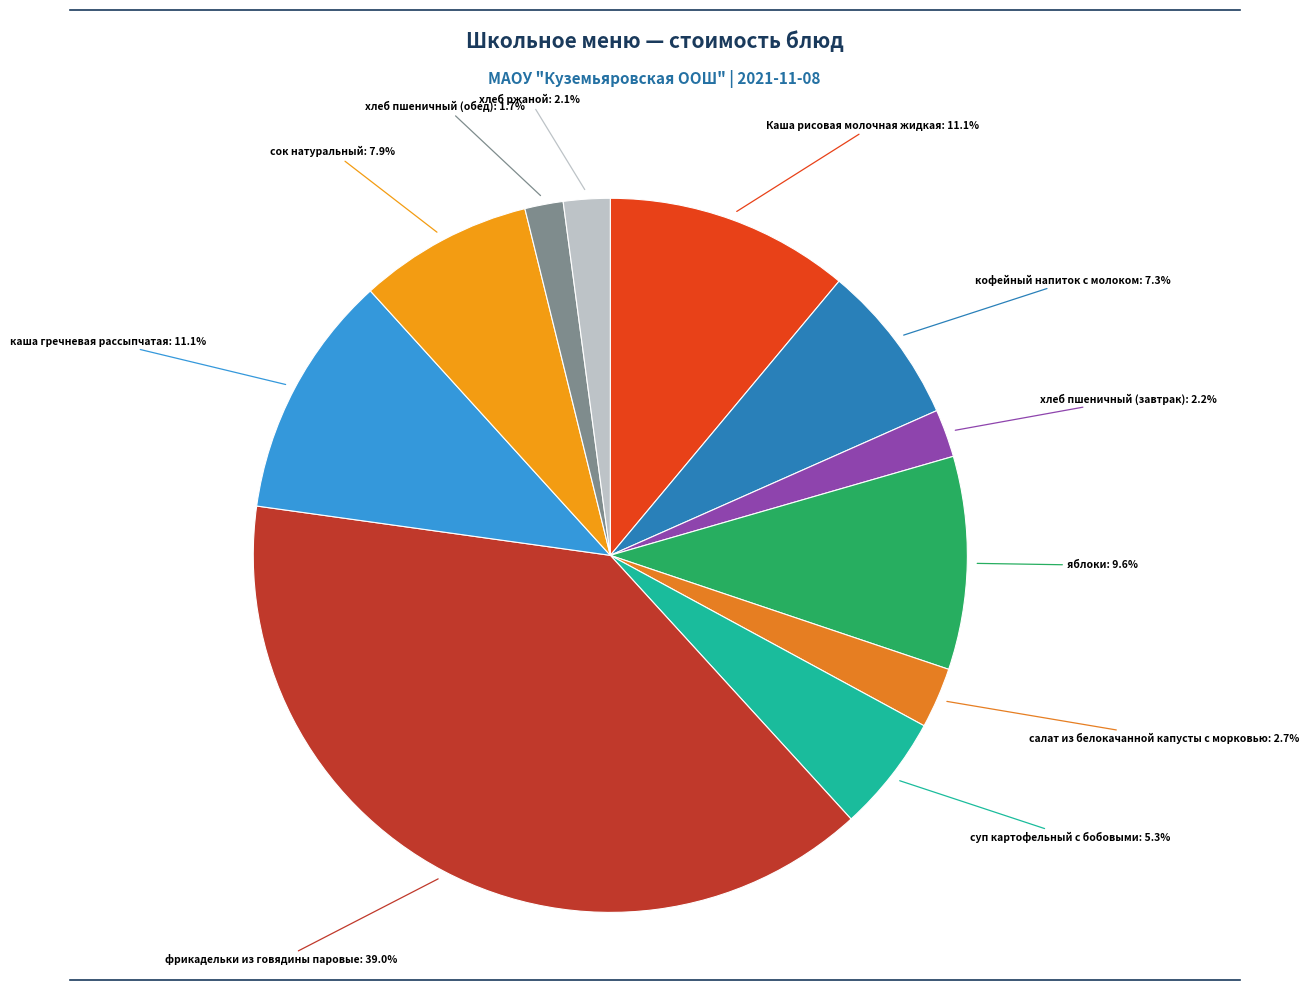

Which slice is the largest?

фрикадельки из говядины паровые